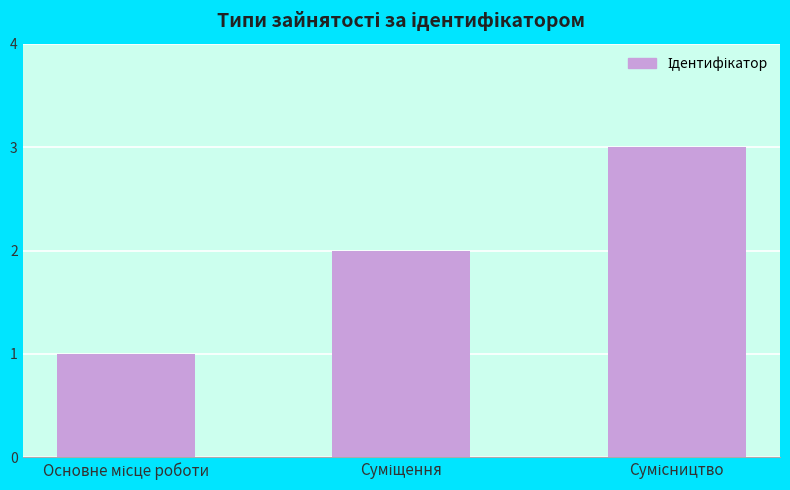

What is the sum of all values?

6